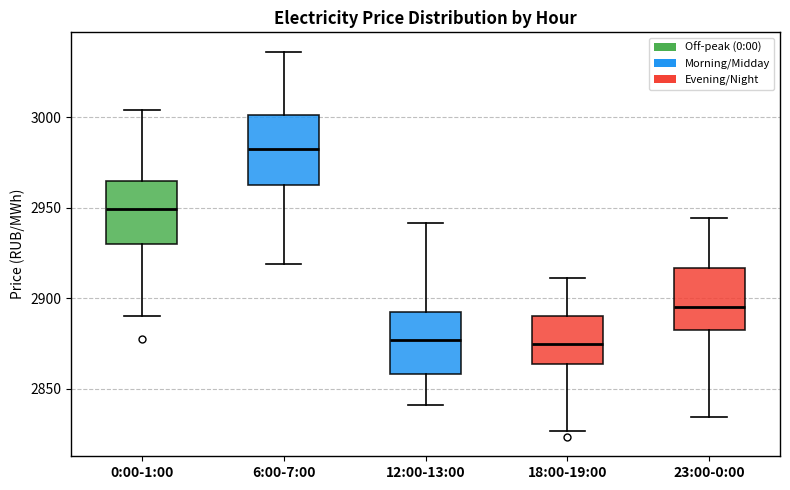

Reading left to right, read every box against the y-axis: the position of its median line, the range the box covers, and the ends of its whiskers. The values are not printed on the chart, so give them approximately, as read against the axis.

0:00-1:00: median 2950, box 2930 to 2965, whiskers 2890 to 3005
6:00-7:00: median 2985, box 2965 to 3000, whiskers 2920 to 3035
12:00-13:00: median 2875, box 2860 to 2895, whiskers 2840 to 2940
18:00-19:00: median 2875, box 2865 to 2890, whiskers 2825 to 2910
23:00-0:00: median 2895, box 2880 to 2915, whiskers 2835 to 2945